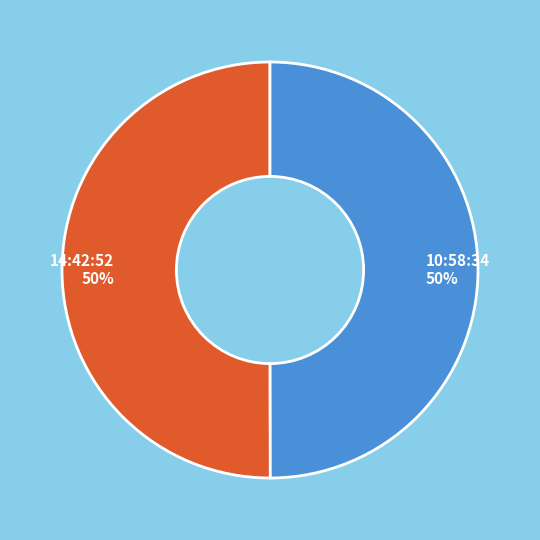

Is it true that 10:58:34 50% is 50% of the pie?

True